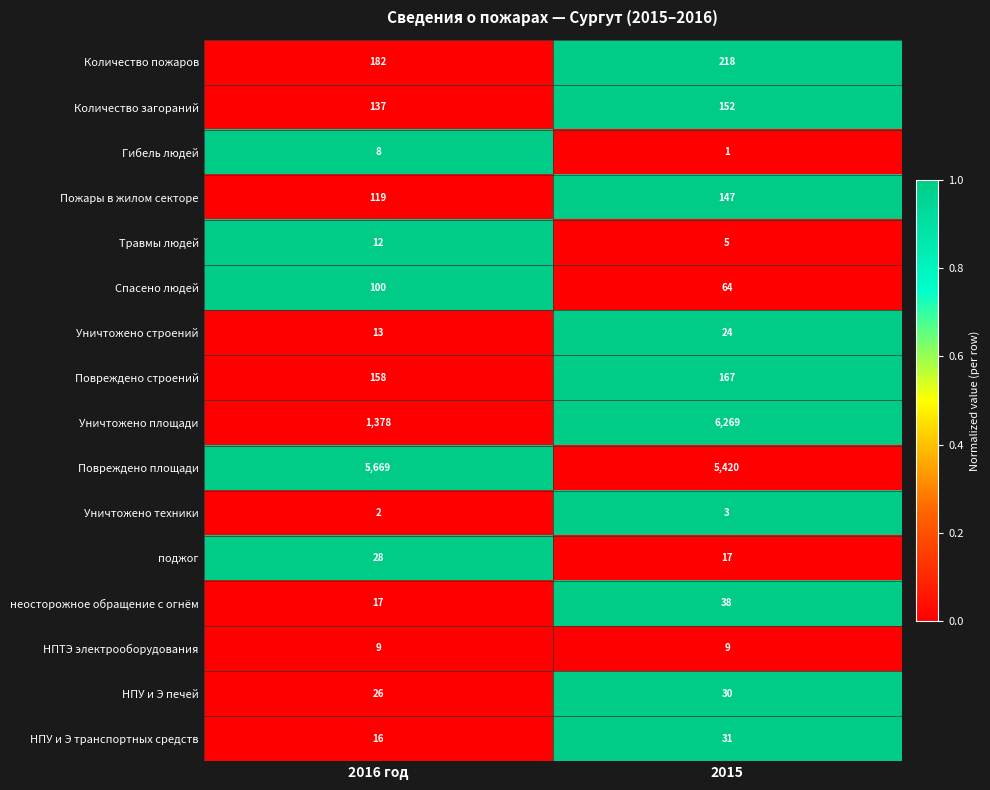

List the series in order of their peak value, highest first.

Уничтожено площади, Повреждено площади, Количество пожаров, Повреждено строений, Количество загораний, Пожары в жилом секторе, Спасено людей, неосторожное обращение с огнём, НПУ и Э транспортных средств, НПУ и Э печей, поджог, Уничтожено строений, Травмы людей, НПТЭ электрооборудования, Гибель людей, Уничтожено техники